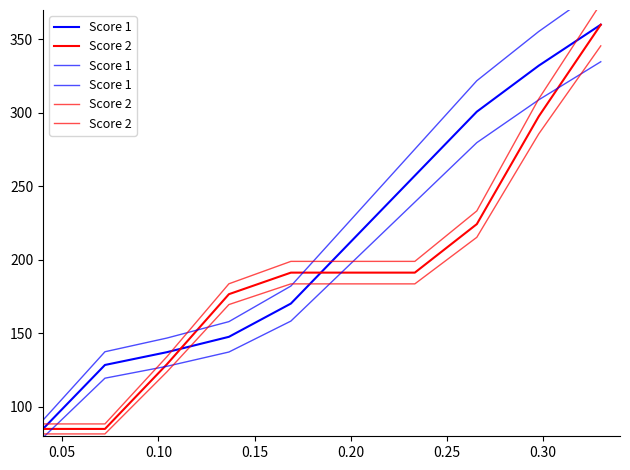

How many times do Score 1 and Score 2 cross each other?

2